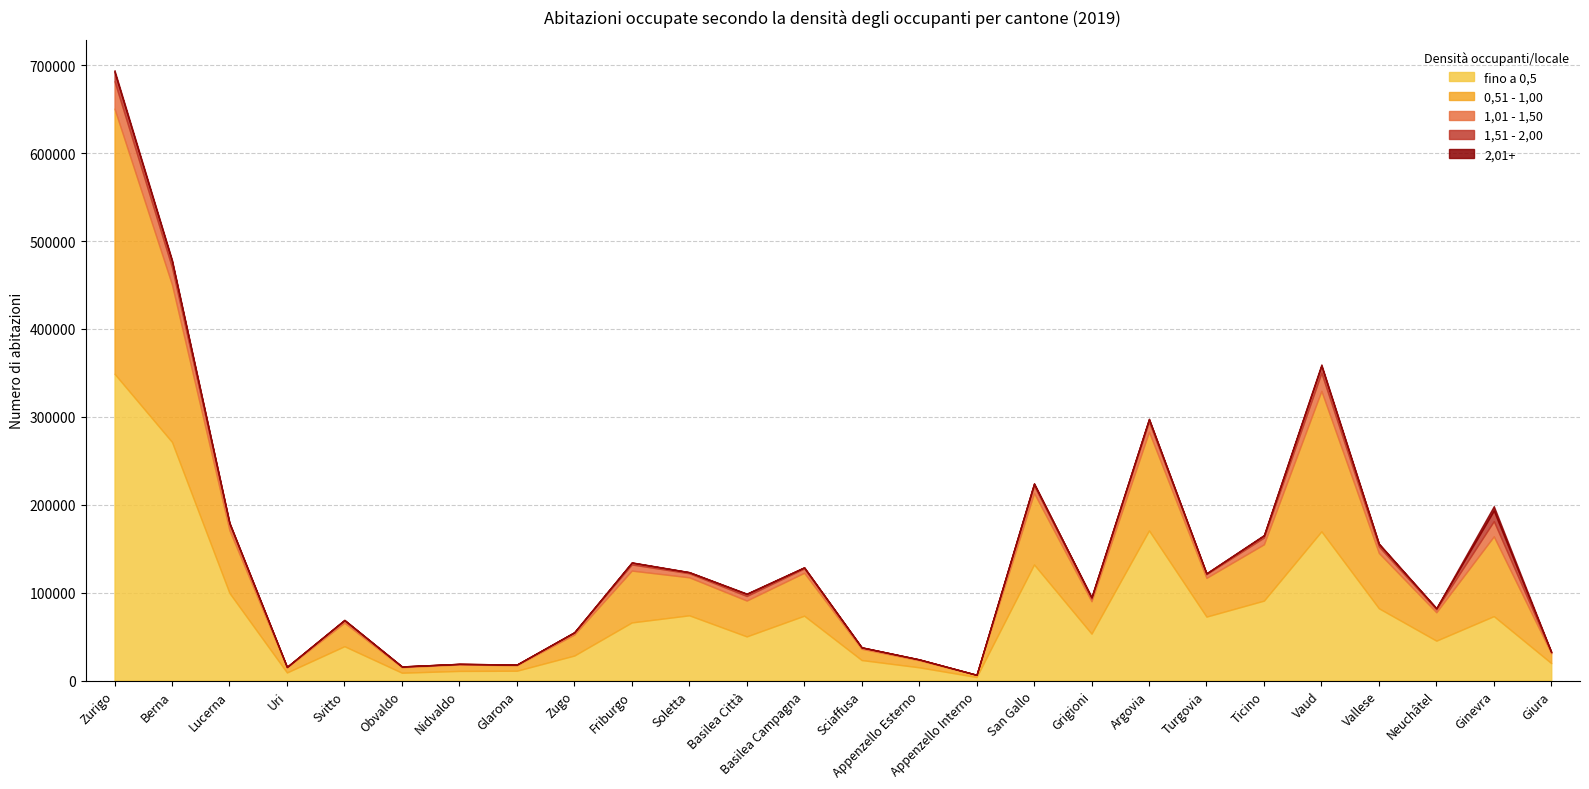

What is the difference between the maximum and second lowest values in the 1,01 - 1,50 series?

30657